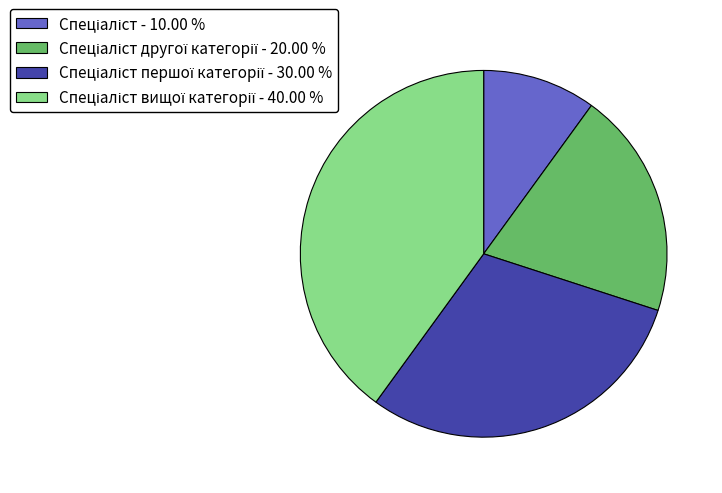

How many slices are in this pie chart?

4